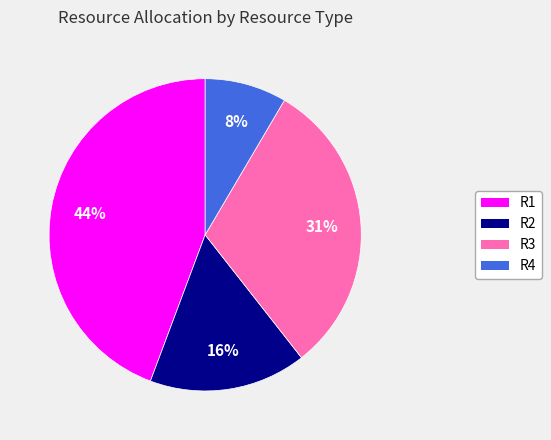

How many slices are in this pie chart?

4